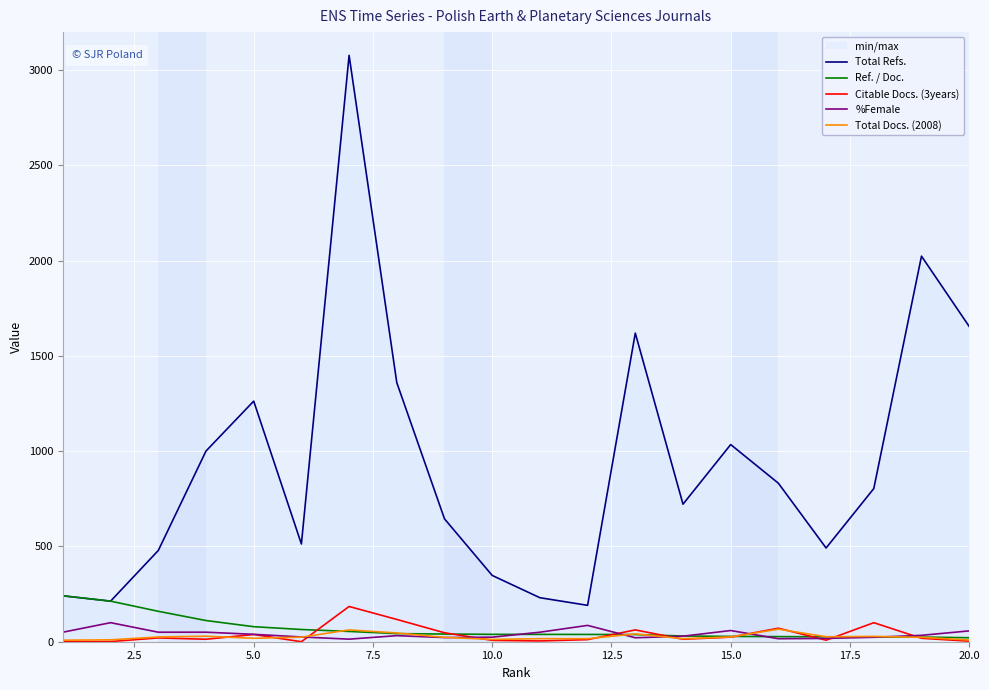

How many values in the Total Docs. (2008) series are below 24?

10